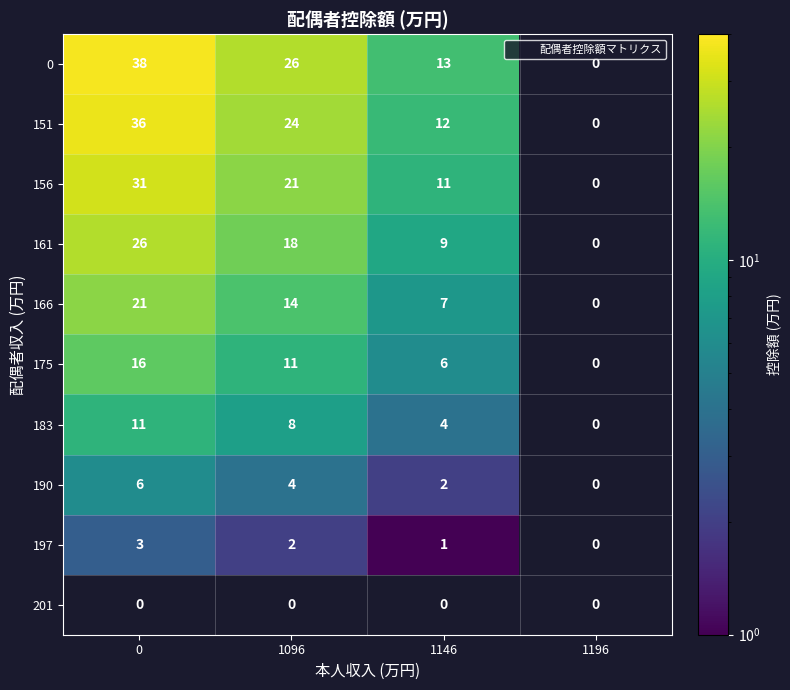

What is the approximate value of 175 at 1146?

6.0